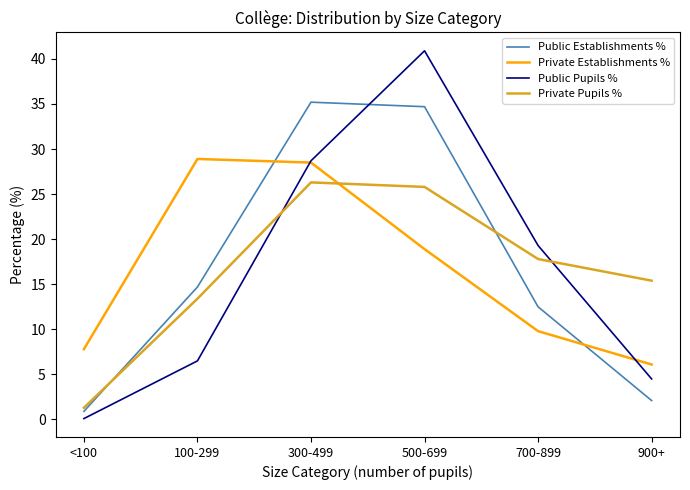

Which category has the highest value across all series?

500-699